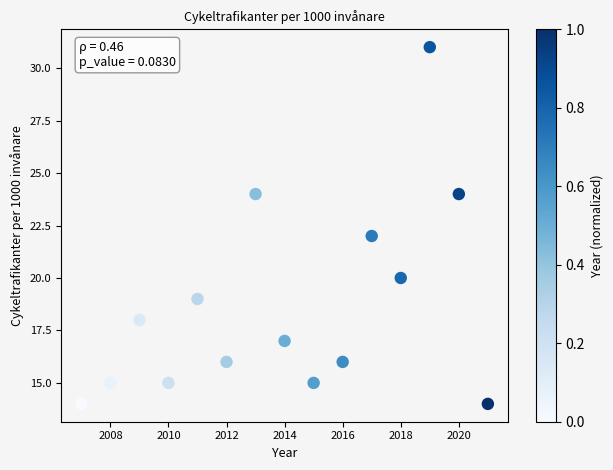

What is the range of Y values (max minus min)?

17